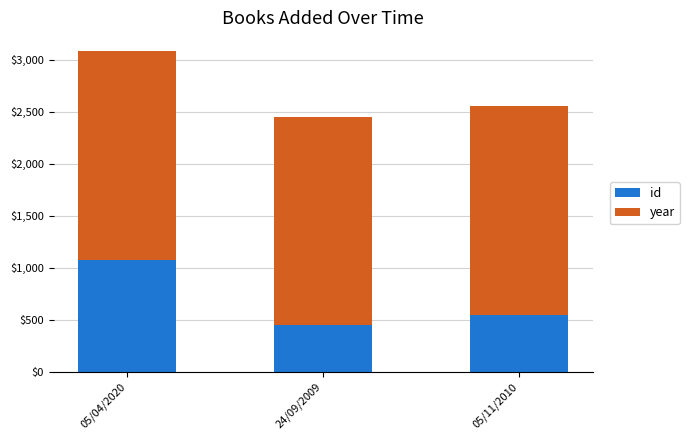

What is the maximum value for id?

1070